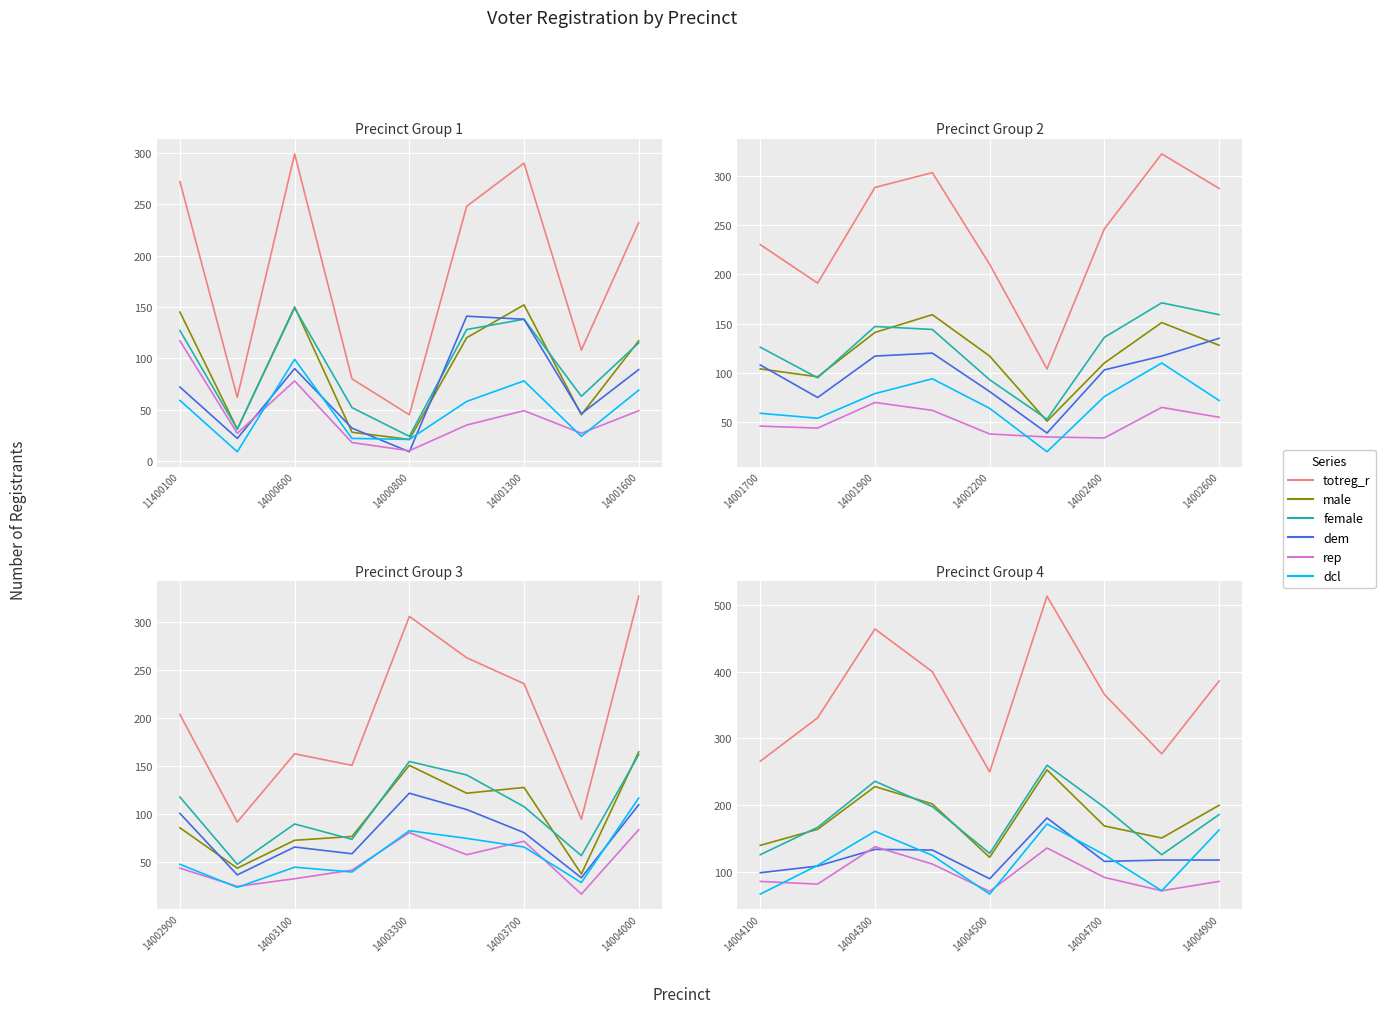

How many lines are shown in the chart?

6